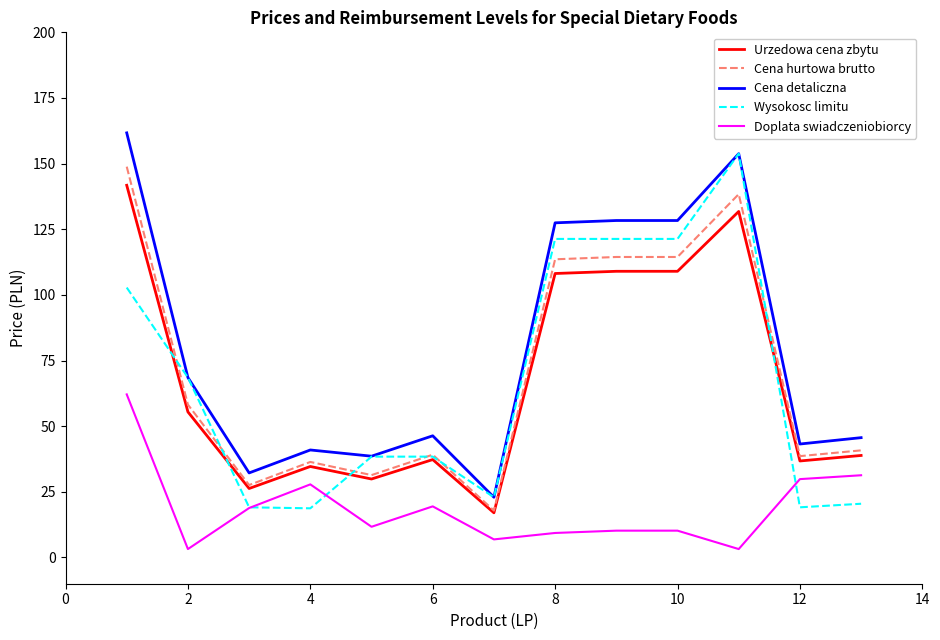

How many series are shown in this chart?

5